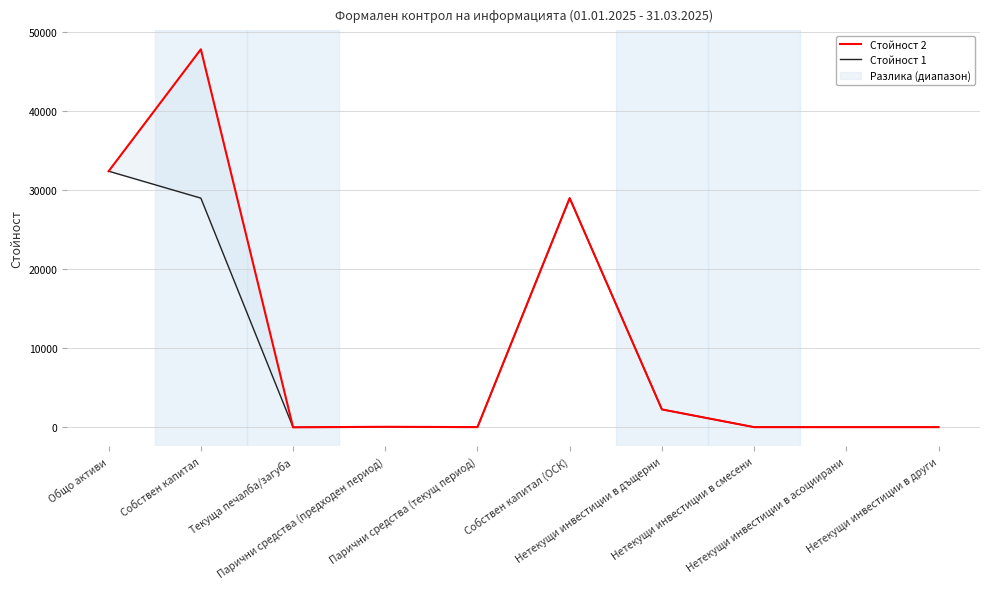

True or false: Стойност 1 and Стойност 2 cross at least once.

False